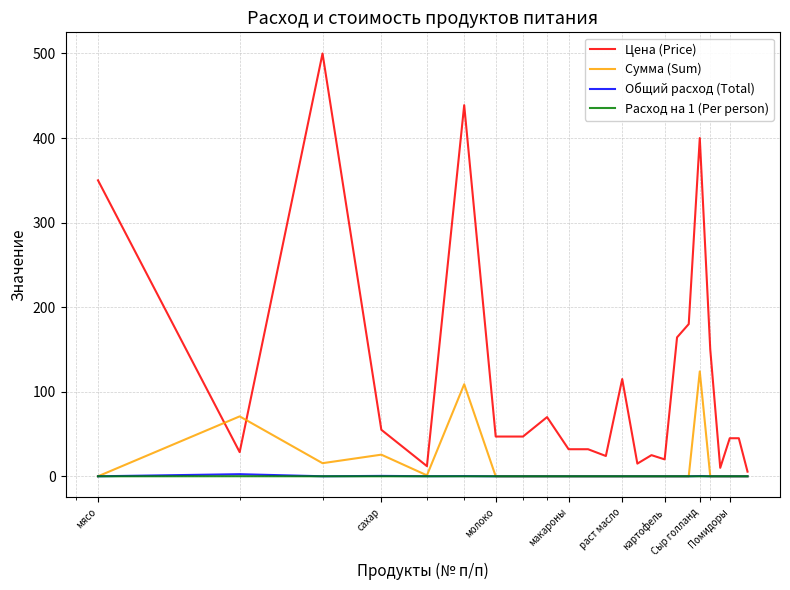

Which series has the widest spread of values?

Цена (Price)